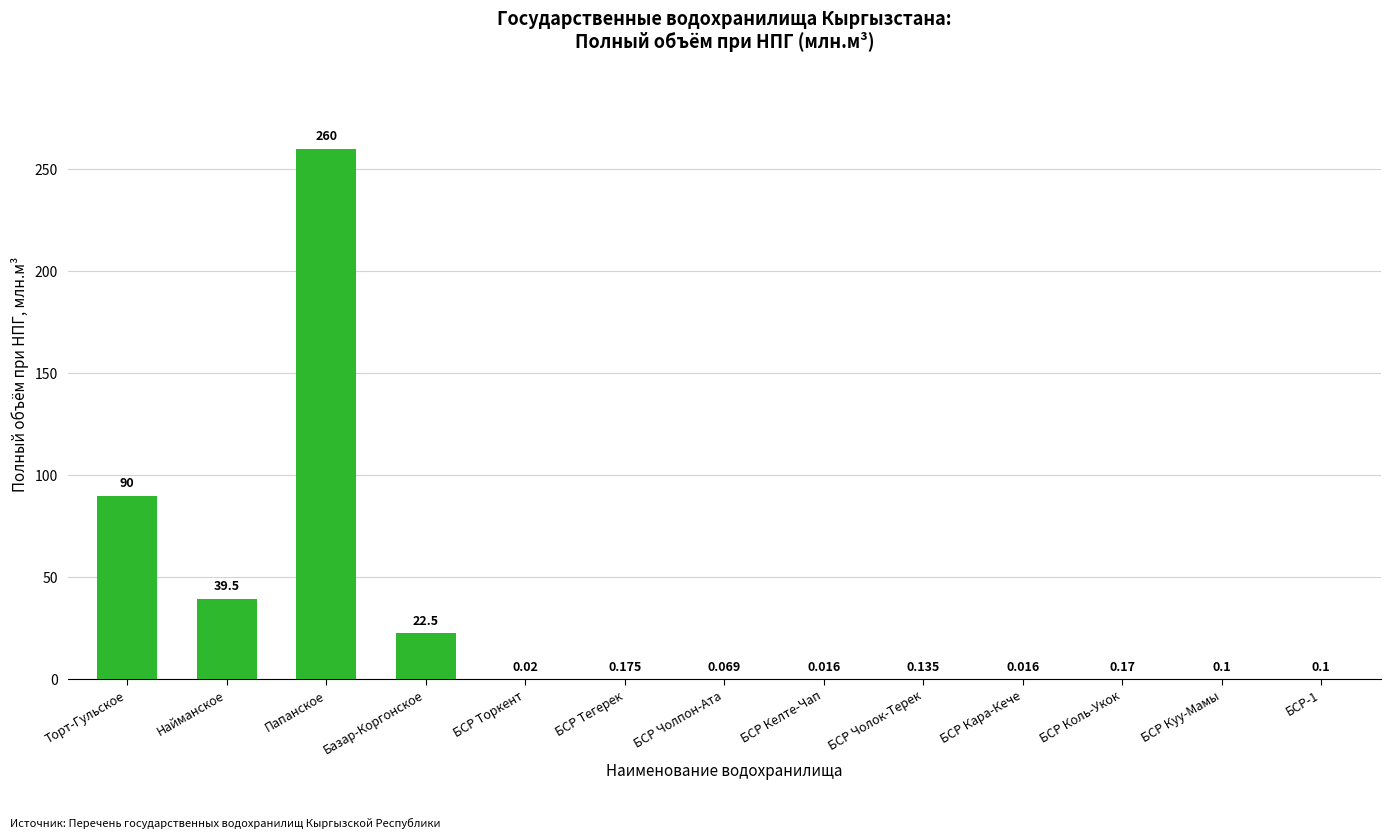

At which category does the chart reach its peak across all series?

Папанское